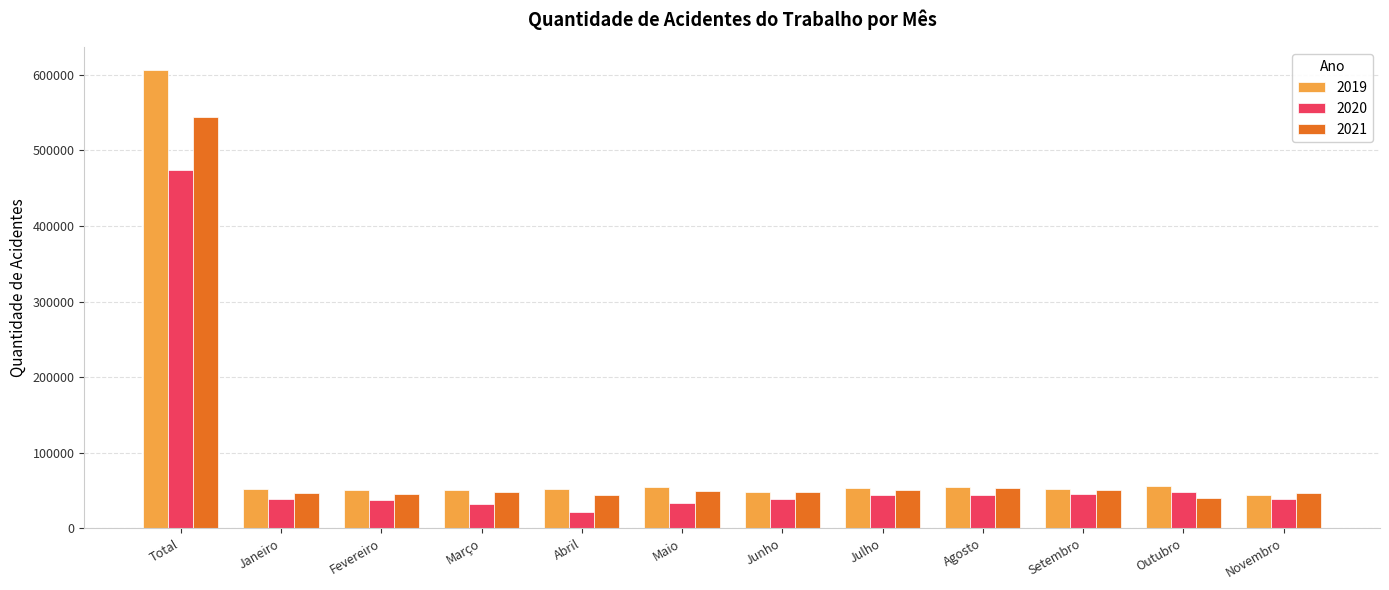

What is the label of the 3rd bar from the right?

Setembro